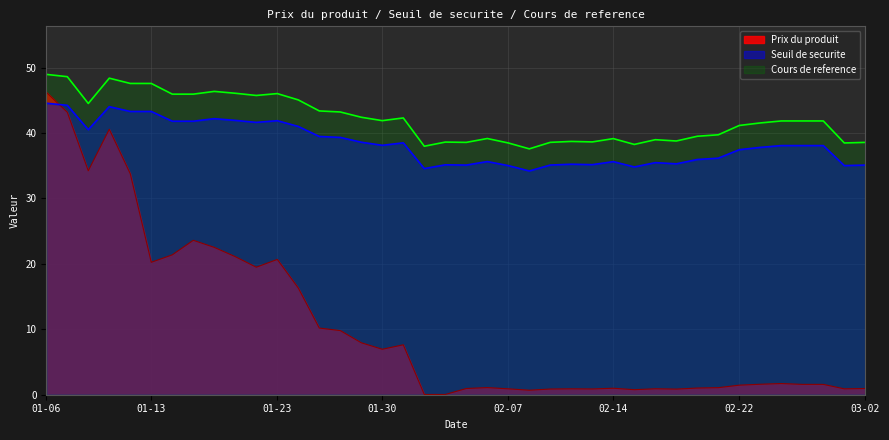

True or false: Prix du produit and Cours de reference intersect in this chart.

False